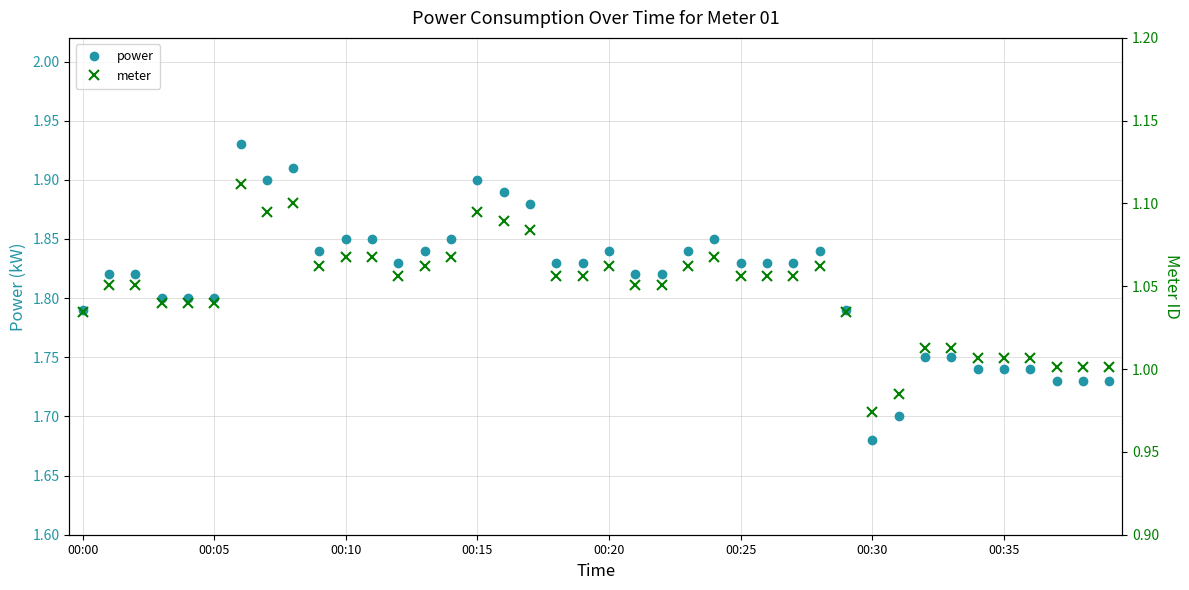

What is the label of the 13th point from the right?

27